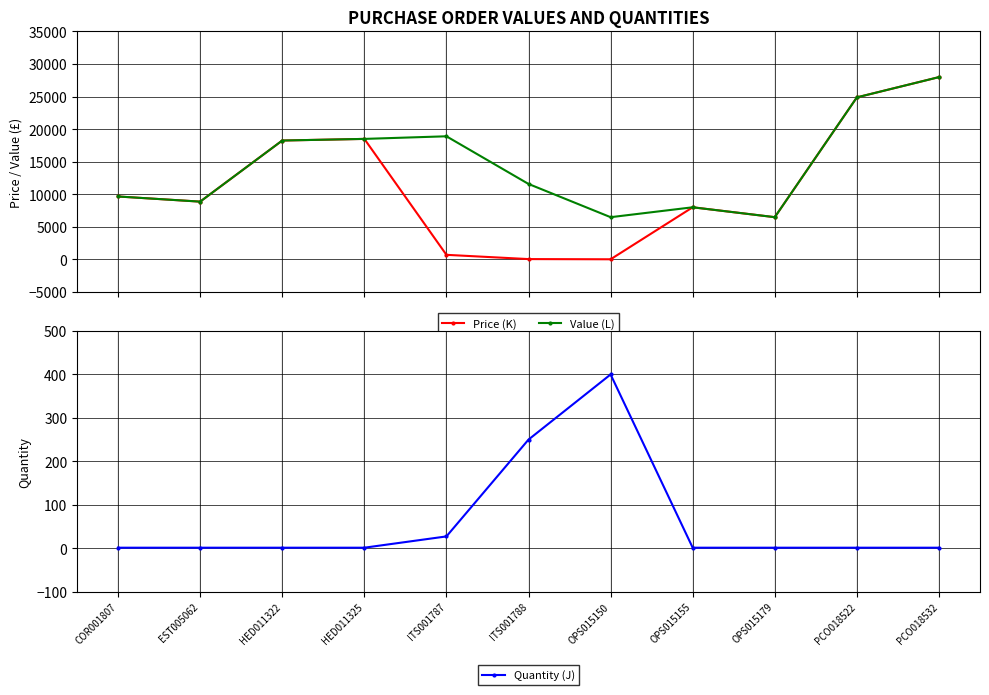

Which series has the largest total across all categories?

Value (L)